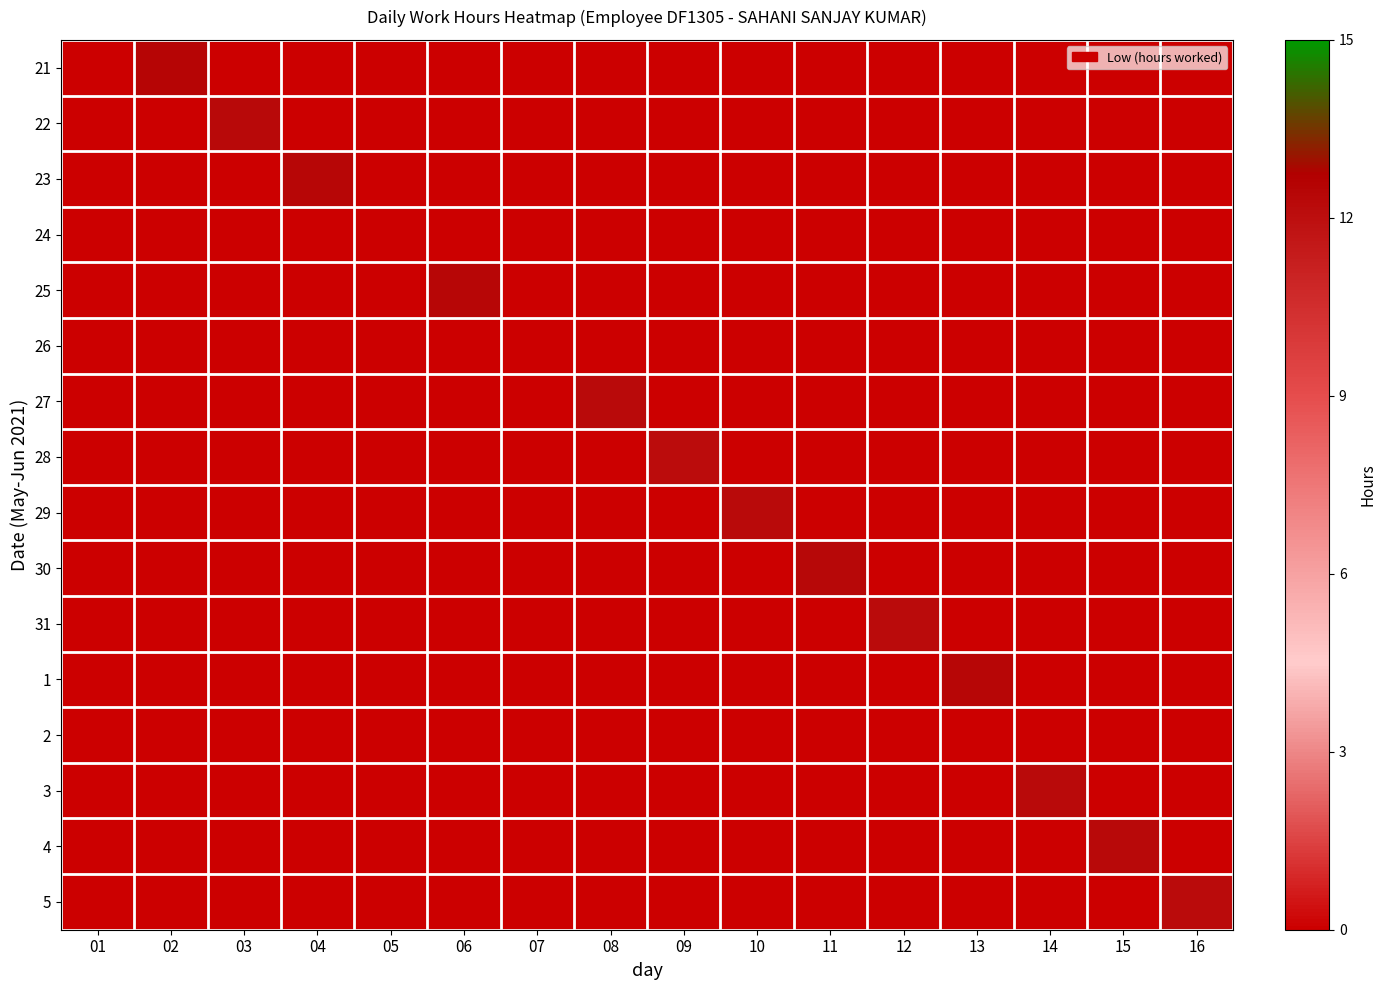

What is the maximum value shown in the chart?

12.4